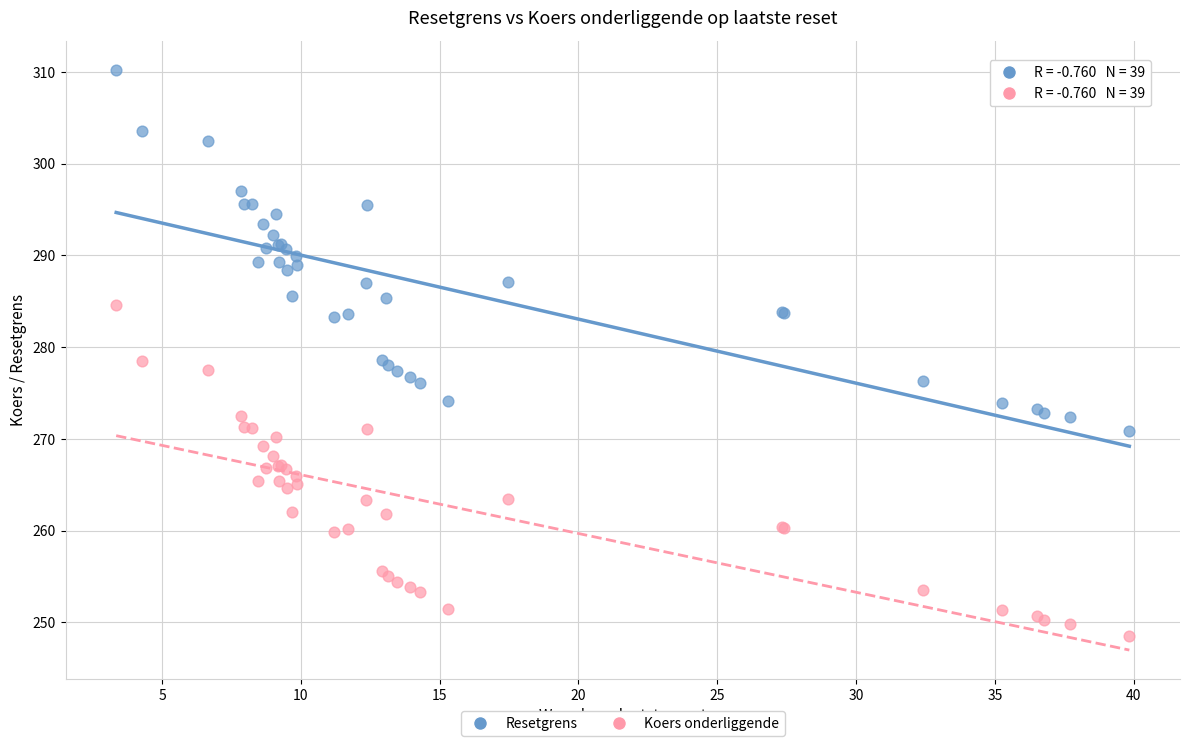

What is the X range (max minus min) for the scatter plot?

36.5